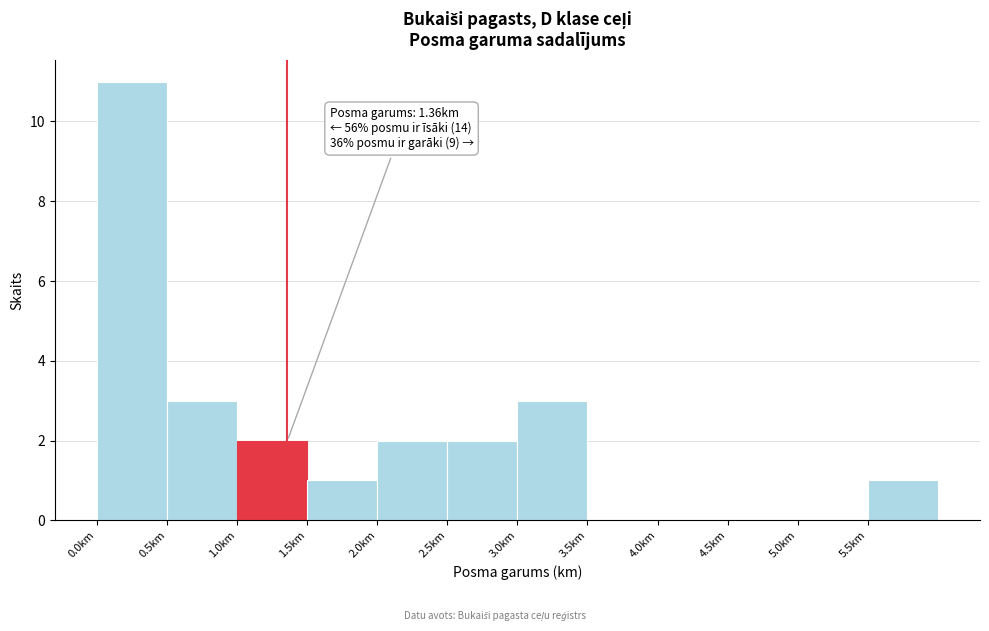

Which range on the x-axis has the tallest bar?

0.0 to 0.5